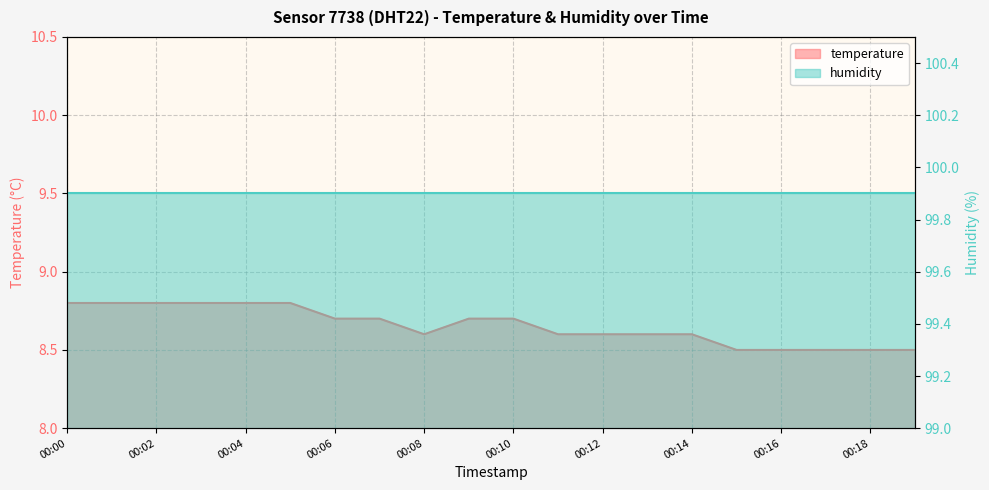

Reading left to right, transcribe all the data shown in this chart.

00:00=8.8	00:01=8.8	00:02=8.8	00:03=8.8	00:04=8.8	00:05=8.8	00:06=8.7	00:07=8.7	00:08=8.6	00:09=8.7	00:10=8.7	00:11=8.6	00:12=8.6	00:13=8.6	00:14=8.6	00:15=8.5	00:16=8.5	00:17=8.5	00:18=8.5	00:19=8.5